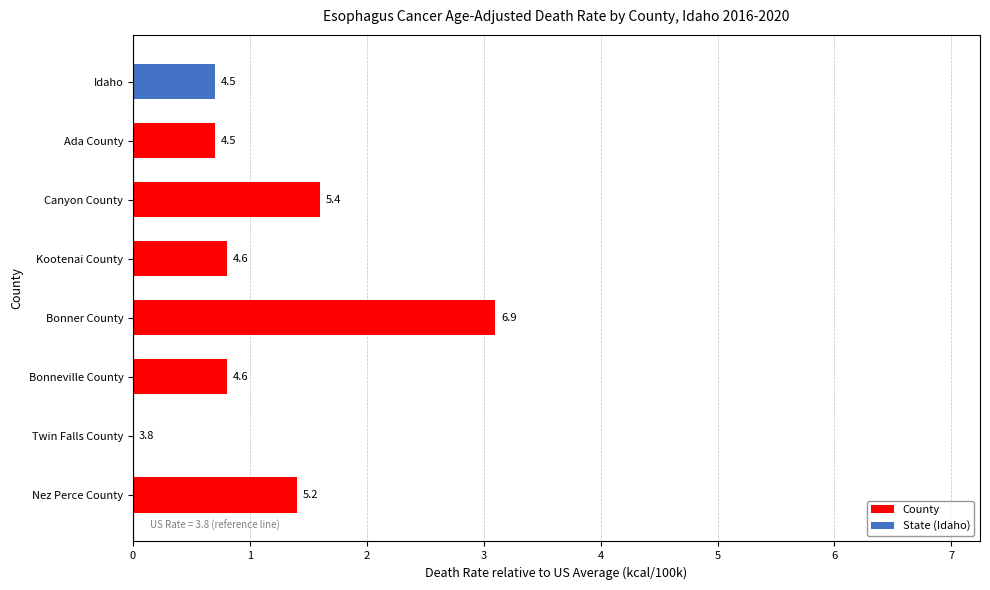

How many data points are above 4?

7